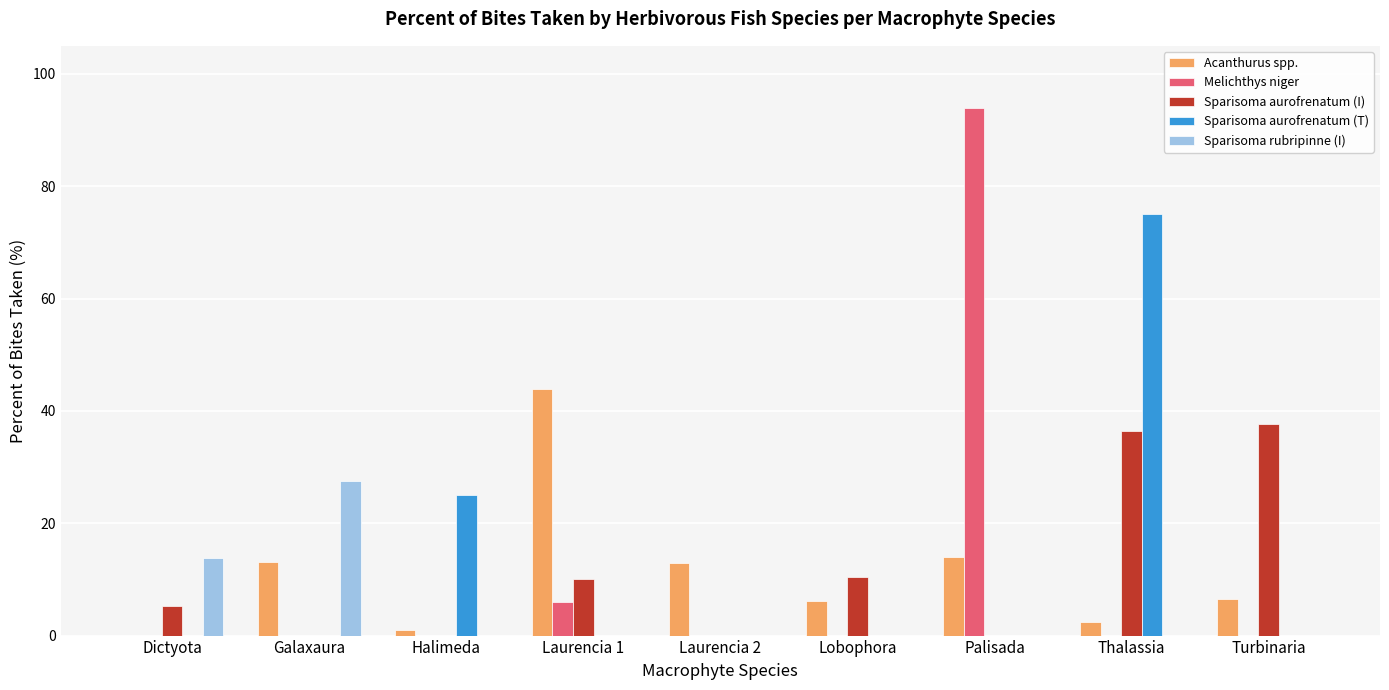

Is the value of Acanthurus spp. at Laurencia 1 greater than the value of Sparisoma aurofrenatum (I) at Lobophora?

Yes